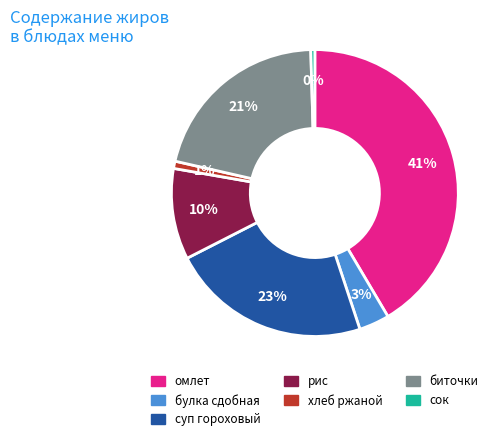

How many slices are in this pie chart?

7